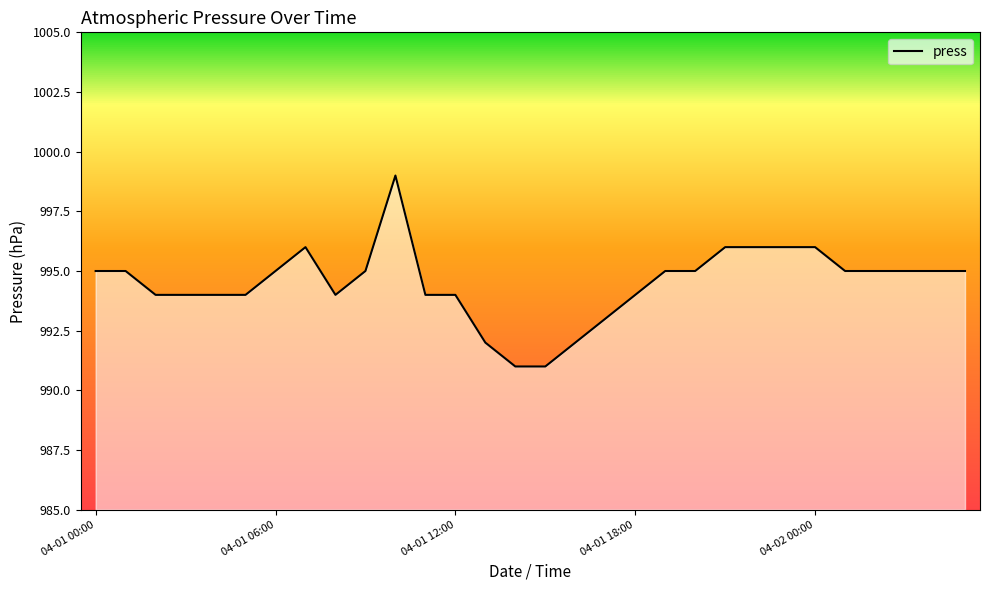

What is the greatest value displayed?

999